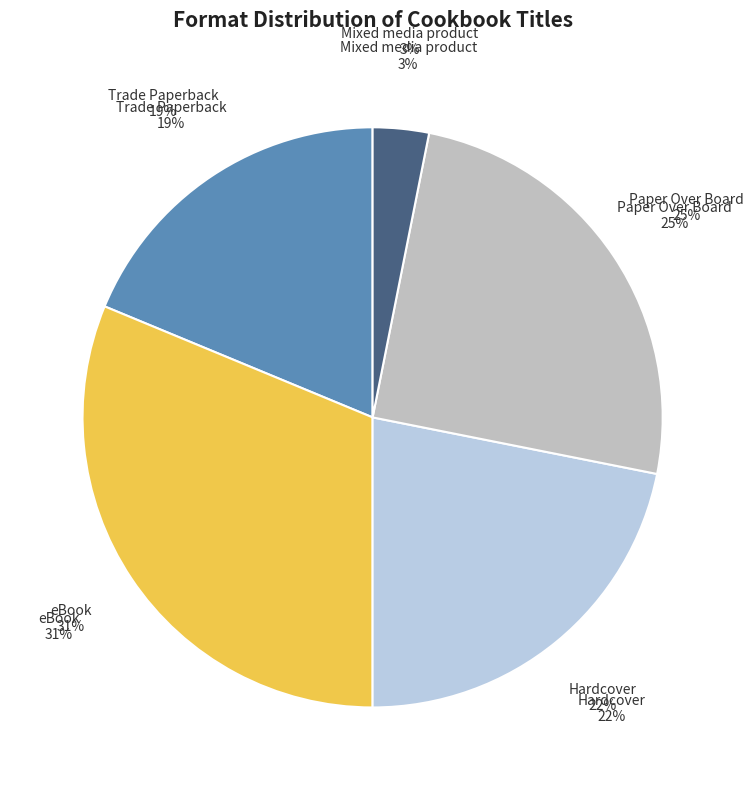

How much of the chart is everything except Trade Paperback?

81.2%